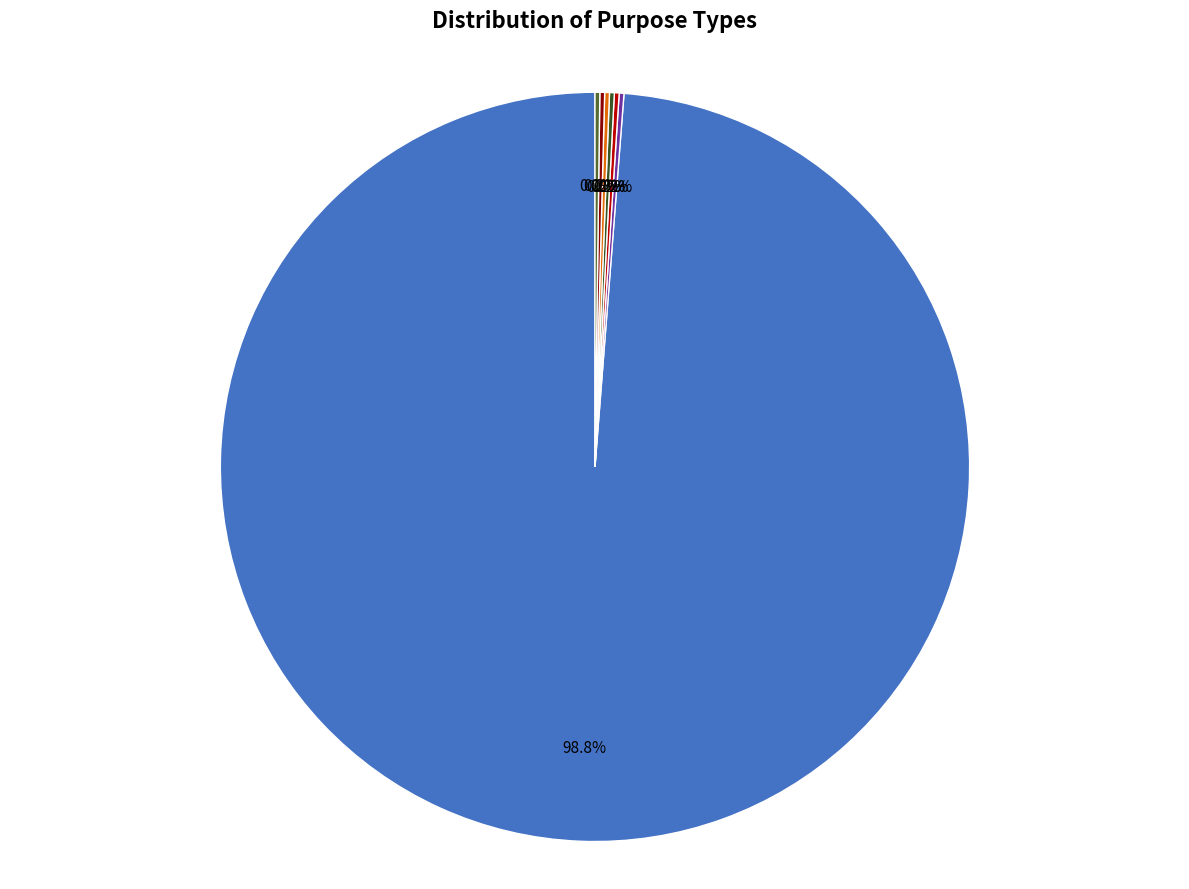

To the nearest percent, what is the difference between the largest and smallest slice percentages?

99%